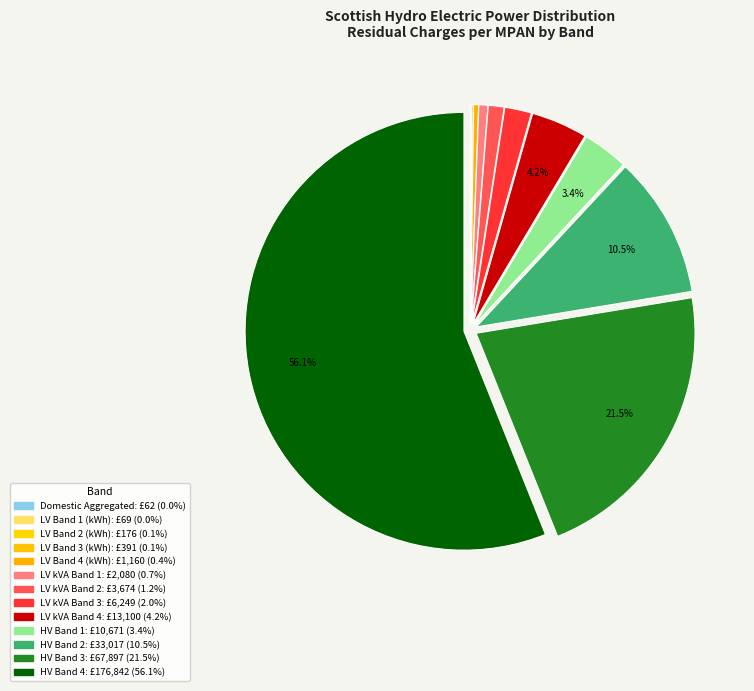

What is the change in value from LV kVA Band 2 to HV Band 2?

+29342.6